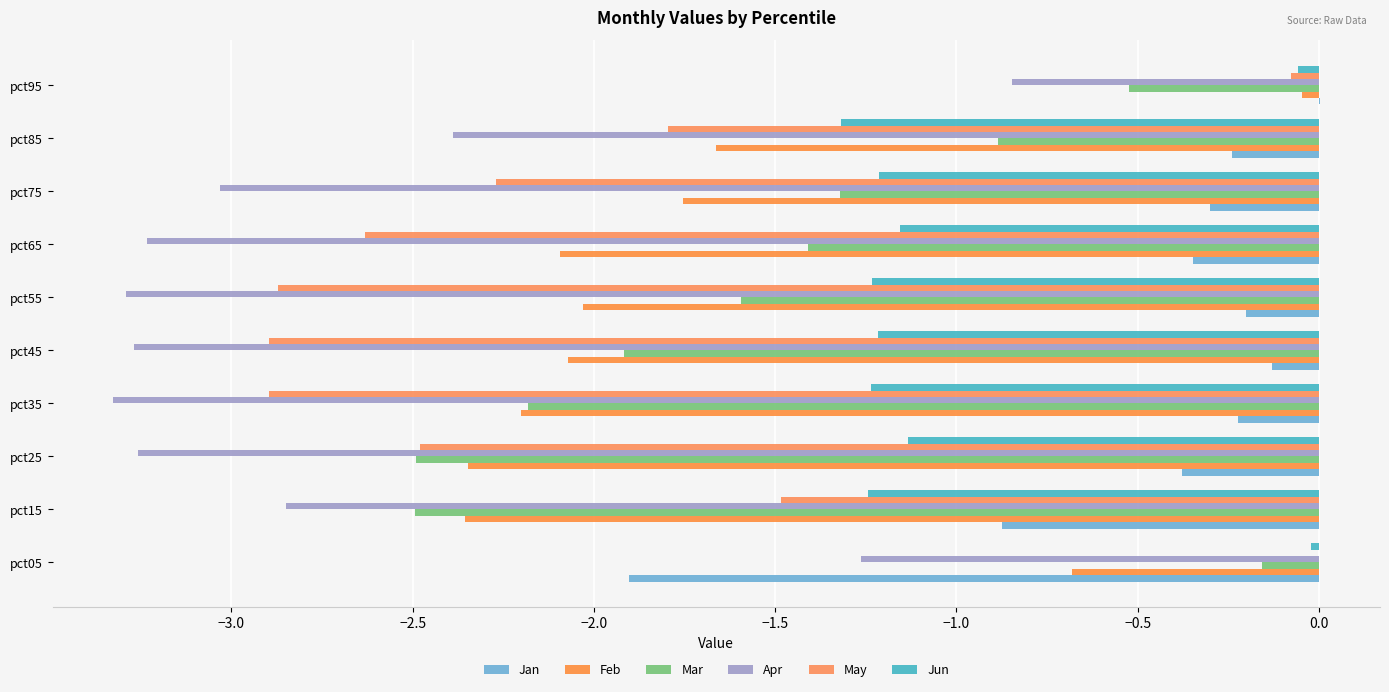

How many data points in May are above -2?

4